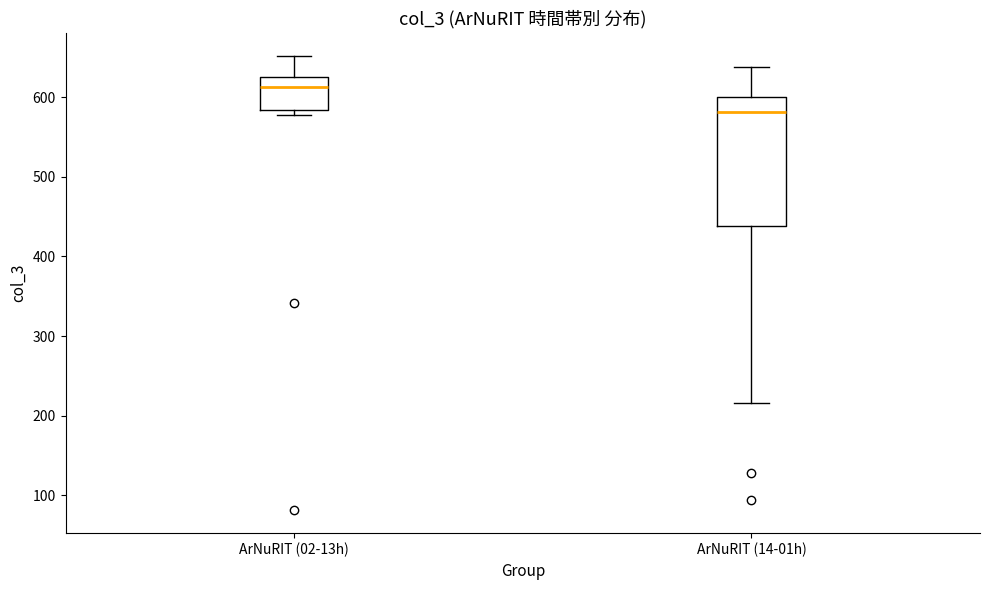

Which box is the tallest, from its lower edge to its upper edge?

ArNuRIT (14-01h)